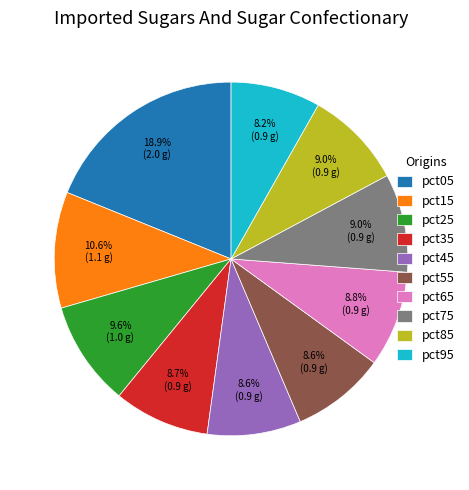

The pct55 slice represents 9% of the pie. True or false?

True